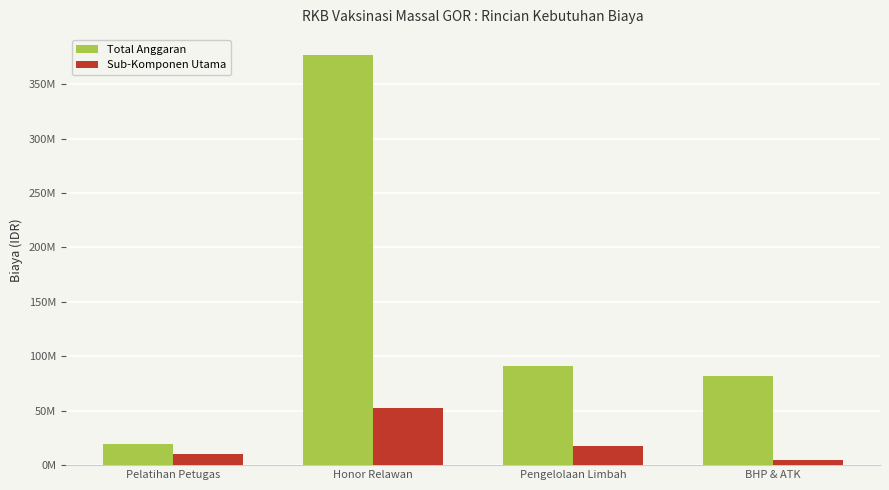

Which series has the widest spread of values?

Total Anggaran